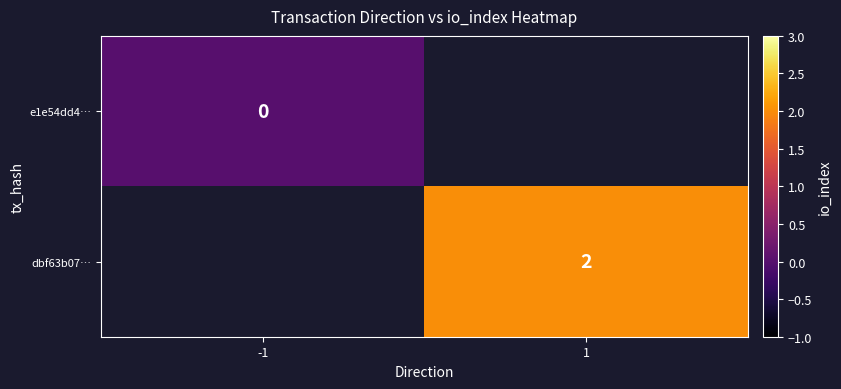

The value of dbf63b07… at 1 is 2. True or false?

True